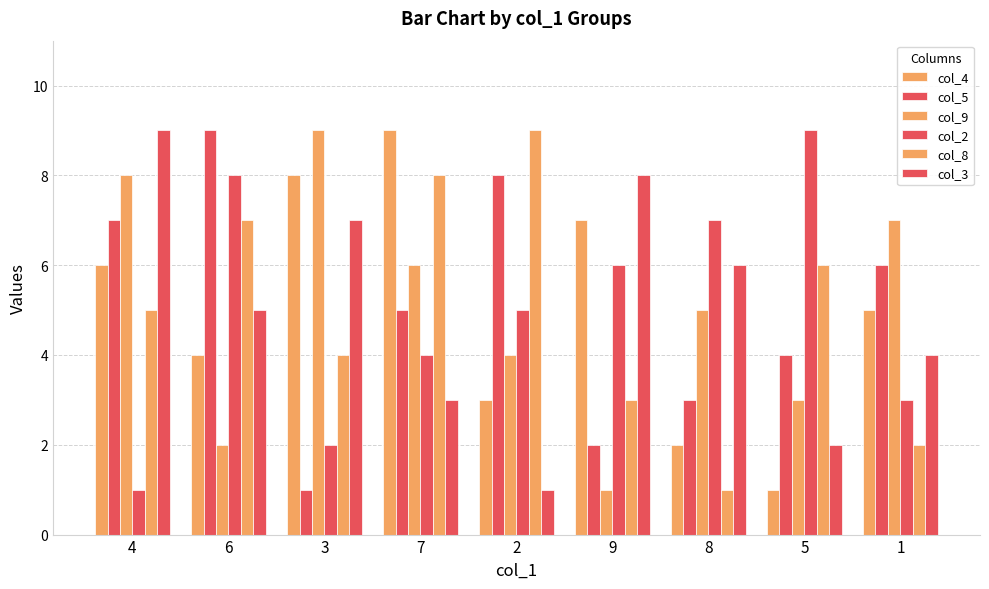

Read the col_8 value at 8.

1